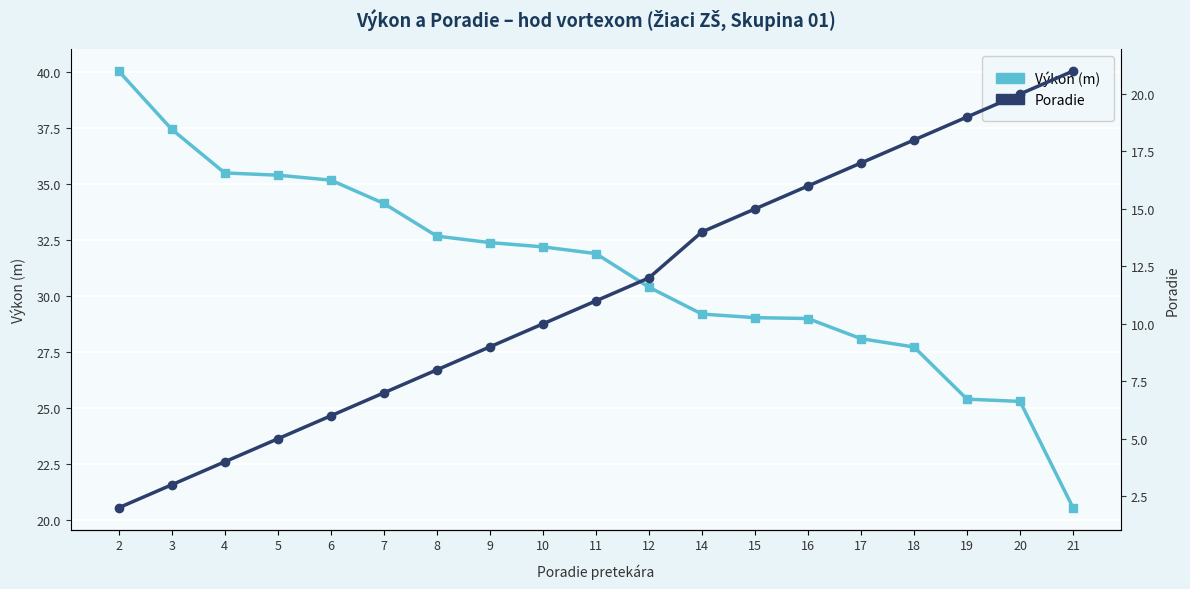

The value of Poradie at 15 is 4.3. True or false?

False